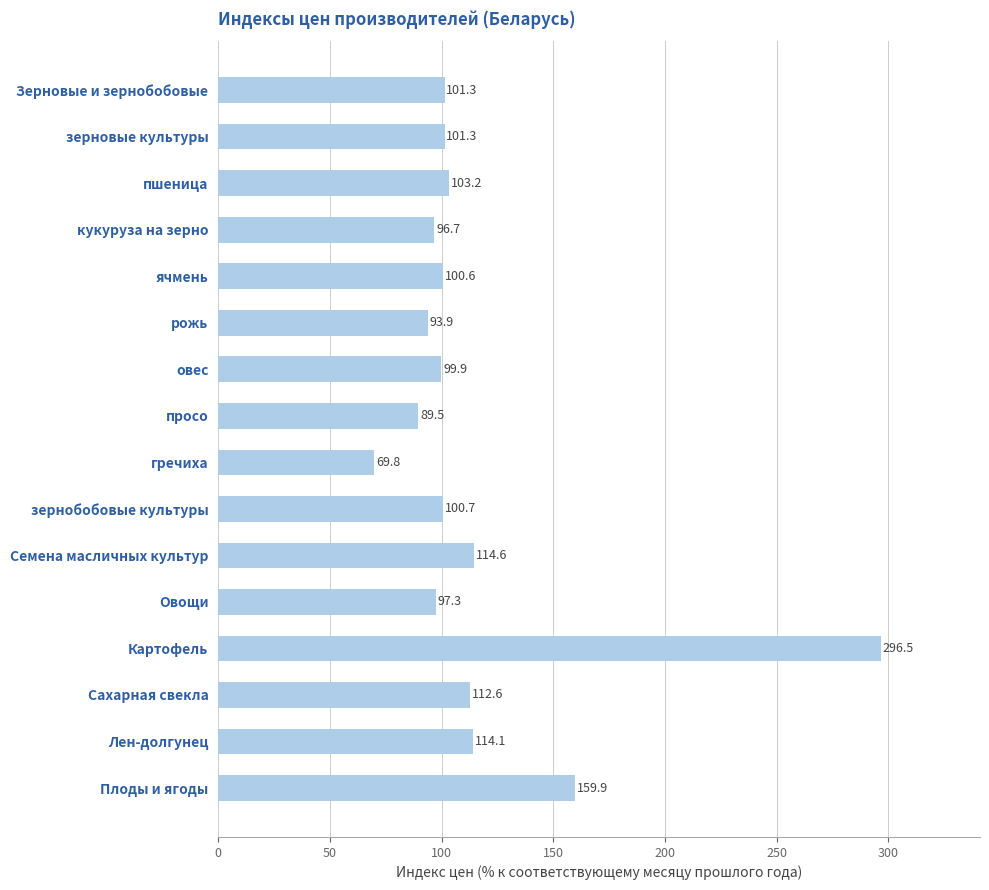

Which category has the lowest value across all series?

гречиха